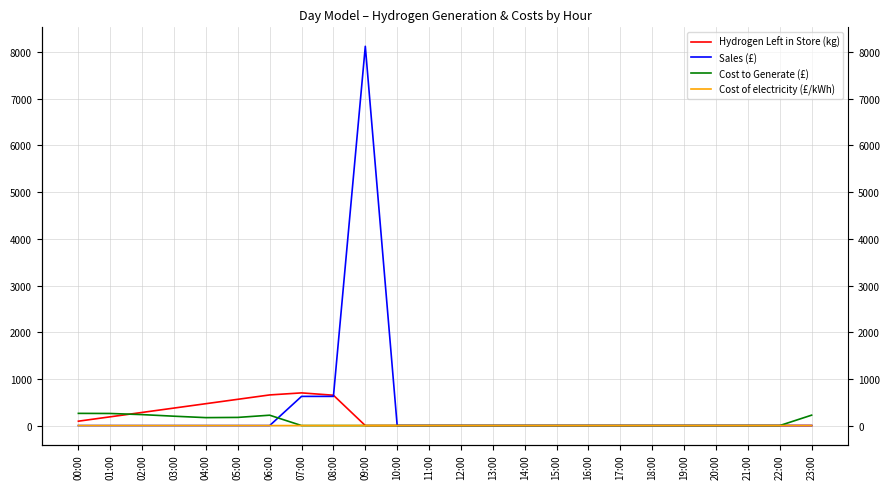

Does the chart display data point markers on the line(s)?

No